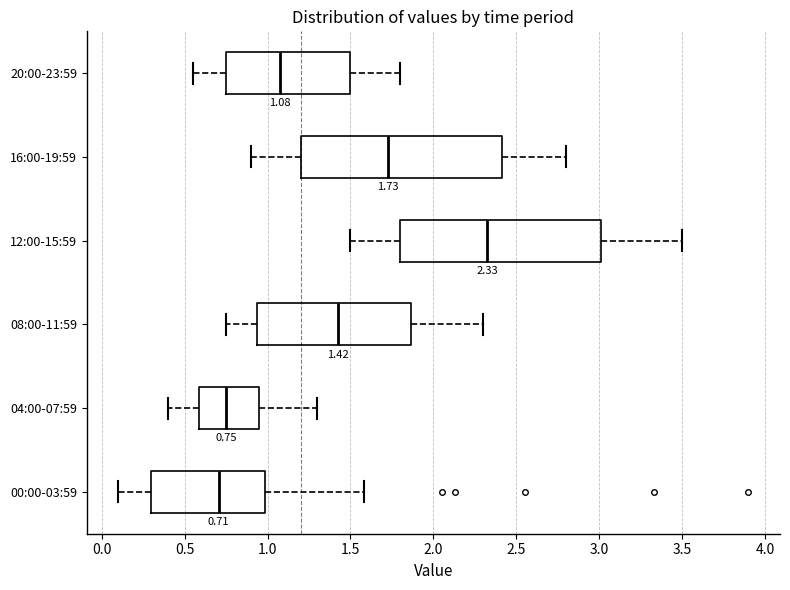

Which box has the furthest to the right median line?

12:00-15:59